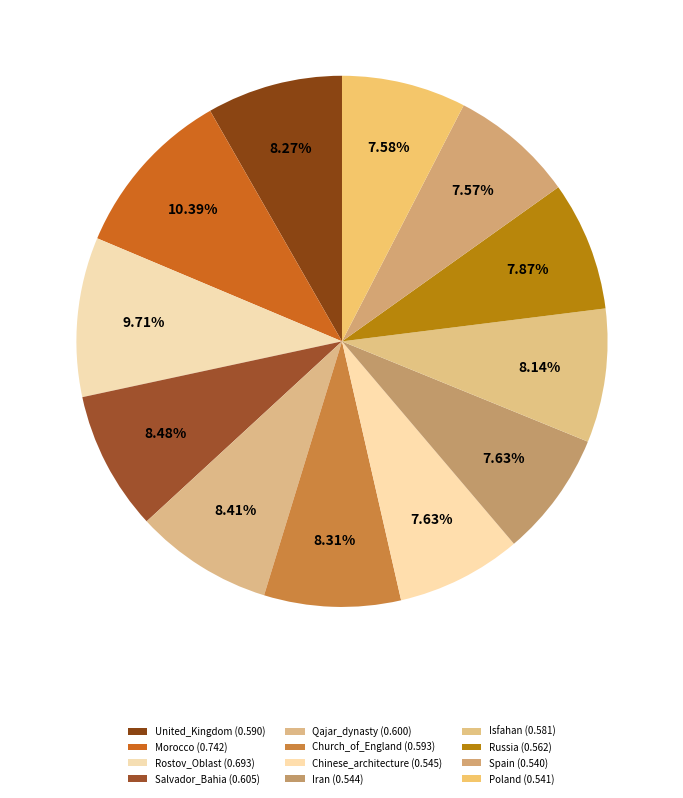

What percentage is the Rostov_Oblast slice, to the nearest percent?

10%